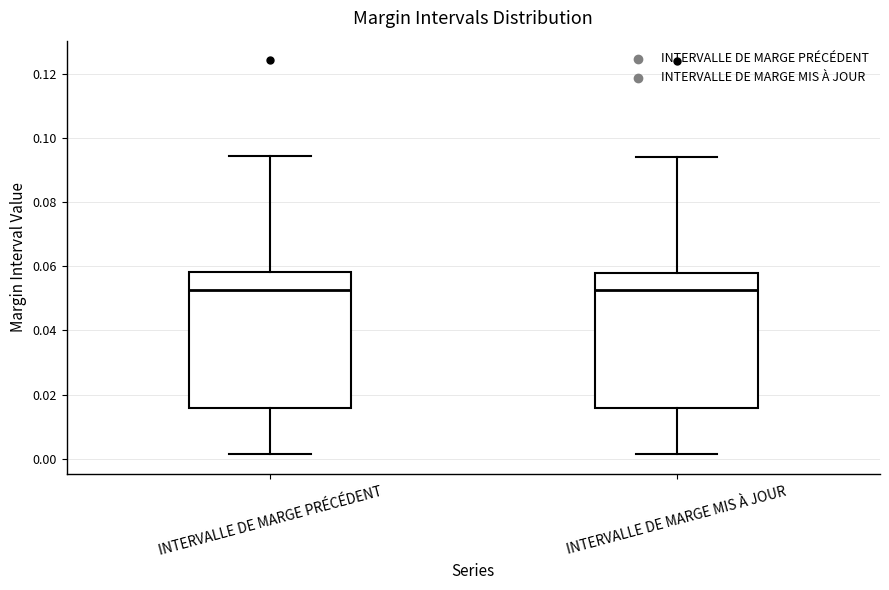

Reading left to right, transcribe this box plot: for each box, give where its median line is, the range the box spans, and where its two whiskers end, as read against the y-axis. The values are not printed on the chart, so give them approximately, as read against the axis.

INTERVALLE DE MARGE PRÉCÉDENT: median 0.052, box 0.016 to 0.058, whiskers 0.002 to 0.094
INTERVALLE DE MARGE MIS À JOUR: median 0.052, box 0.016 to 0.058, whiskers 0.002 to 0.094